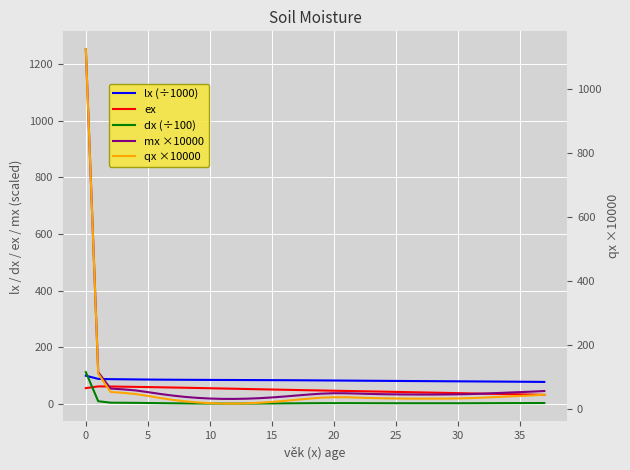

What is the value of the mx ×10000 point at the 37th from the left?

43.8